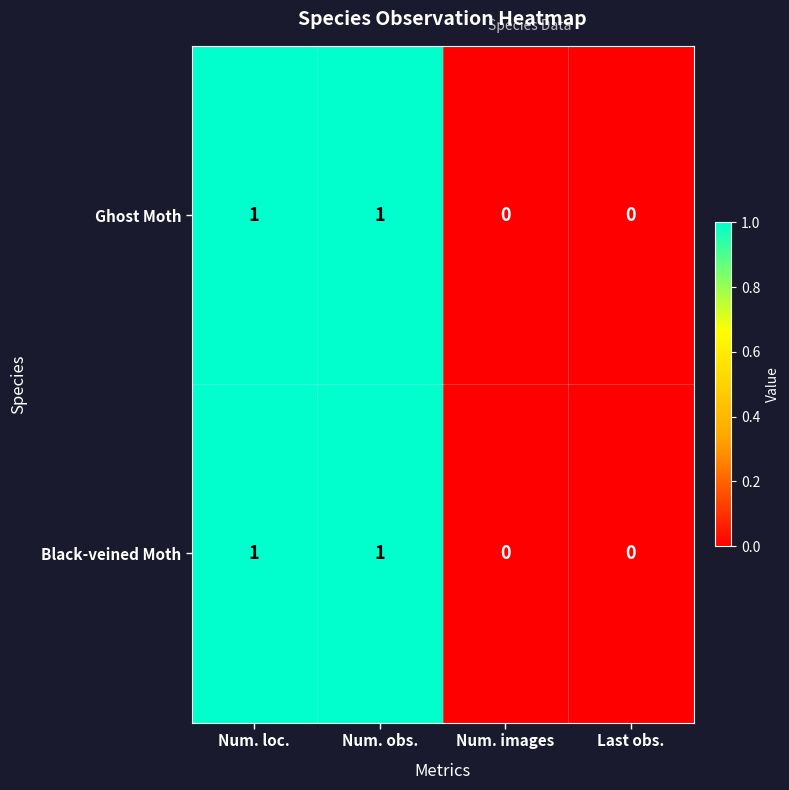

Count the Ghost Moth values in the range 0 to 1.

4